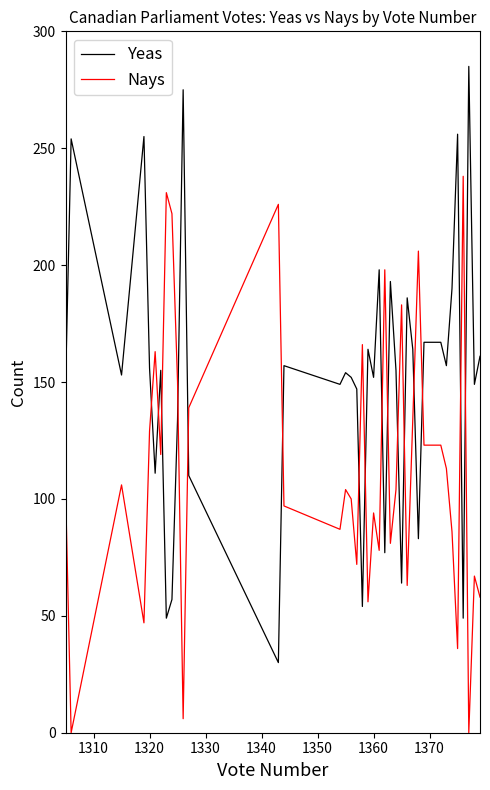

How many lines are shown in the chart?

2